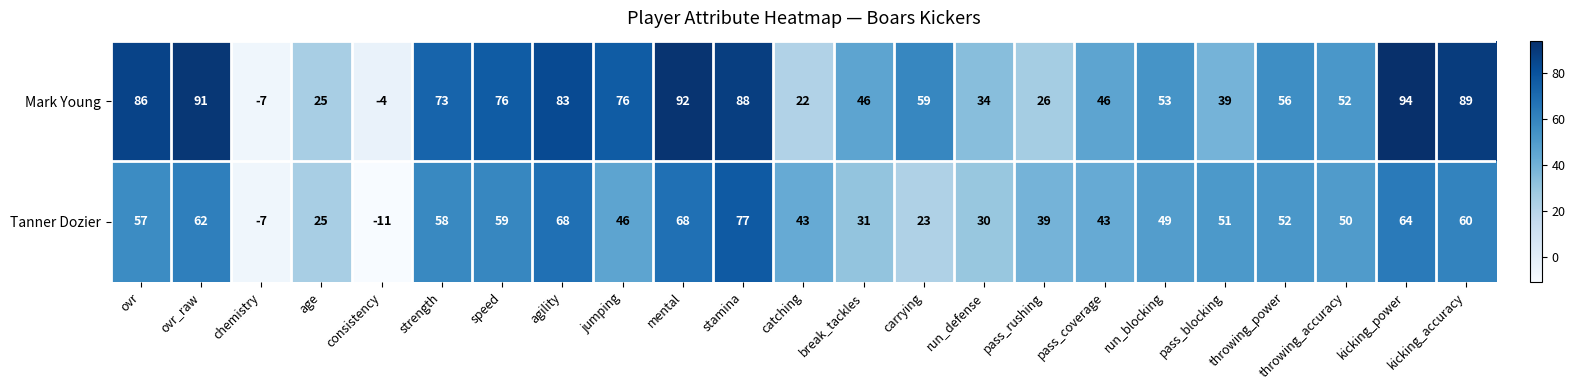

Is the value of Tanner Dozier at ovr greater than the value of Mark Young at catching?

Yes